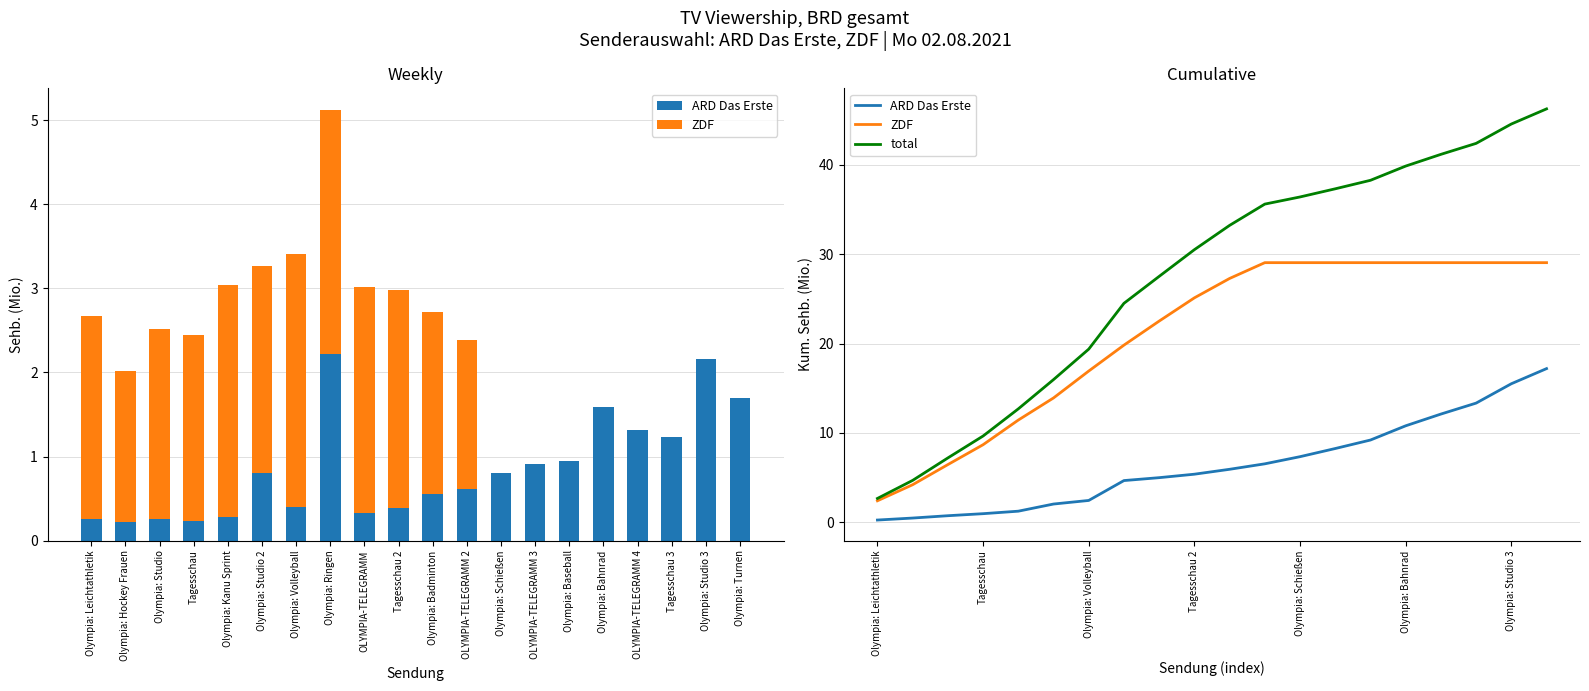

Reading left to right, transcribe all the data shown in this chart.

ARD Das Erste: Olympia: Leichtathletik=0.3	Olympia: Hockey Frauen=0.5	Olympia: Studio=0.7	Tagesschau=1.0	Olympia: Kanu Sprint=1.3	Olympia: Studio 2=2.1	Olympia: Volleyball=2.5	Olympia: Ringen=4.7	OLYMPIA-TELEGRAMM=5.0	Tagesschau 2=5.4	Olympia: Badminton=5.9	OLYMPIA-TELEGRAMM 2=6.5	Olympia: Schießen=7.3	OLYMPIA-TELEGRAMM 3=8.3	Olympia: Baseball=9.2	Olympia: Bahnrad=10.8	OLYMPIA-TELEGRAMM 4=12.1	Tagesschau 3=13.3	Olympia: Studio 3=15.5	Olympia: Turnen=17.2
ZDF: Olympia: Leichtathletik=2.4	Olympia: Hockey Frauen=4.2	Olympia: Studio=6.5	Tagesschau=8.7	Olympia: Kanu Sprint=11.4	Olympia: Studio 2=13.9	Olympia: Volleyball=16.9	Olympia: Ringen=19.8	OLYMPIA-TELEGRAMM=22.5	Tagesschau 2=25.1	Olympia: Badminton=27.3	OLYMPIA-TELEGRAMM 2=29.0	Olympia: Schießen=29.0	OLYMPIA-TELEGRAMM 3=29.0	Olympia: Baseball=29.0	Olympia: Bahnrad=29.0	OLYMPIA-TELEGRAMM 4=29.0	Tagesschau 3=29.0	Olympia: Studio 3=29.0	Olympia: Turnen=29.0
total: Olympia: Leichtathletik=2.7	Olympia: Hockey Frauen=4.7	Olympia: Studio=7.2	Tagesschau=9.7	Olympia: Kanu Sprint=12.7	Olympia: Studio 2=16.0	Olympia: Volleyball=19.4	Olympia: Ringen=24.5	OLYMPIA-TELEGRAMM=27.5	Tagesschau 2=30.5	Olympia: Badminton=33.2	OLYMPIA-TELEGRAMM 2=35.6	Olympia: Schießen=36.4	OLYMPIA-TELEGRAMM 3=37.3	Olympia: Baseball=38.3	Olympia: Bahnrad=39.8	OLYMPIA-TELEGRAMM 4=41.2	Tagesschau 3=42.4	Olympia: Studio 3=44.6	Olympia: Turnen=46.2